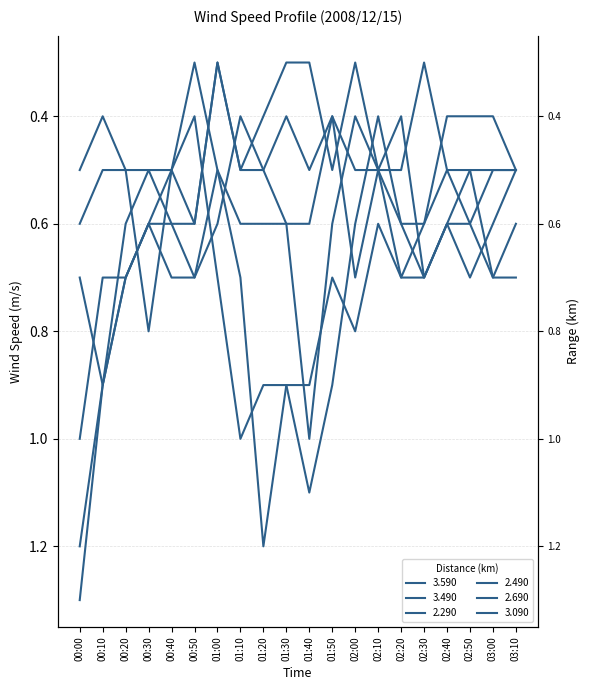

How many lines are shown in the chart?

6